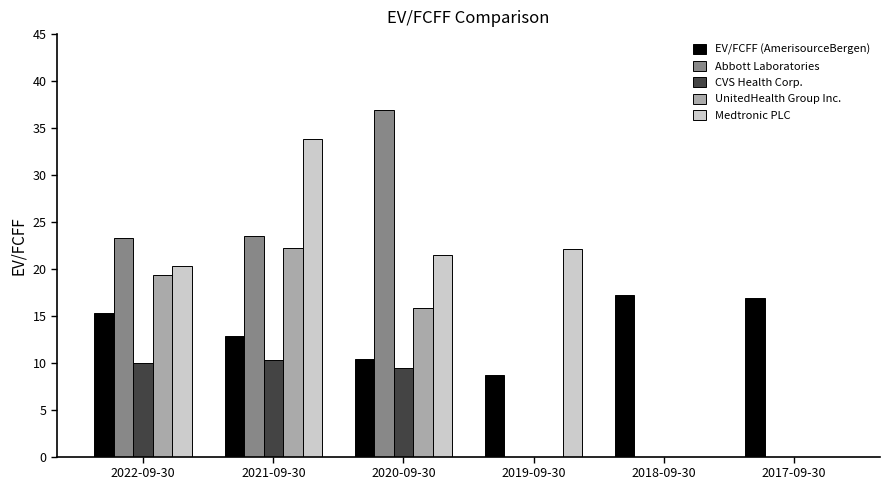

The value of UnitedHealth Group Inc. at 2022-09-30 is 19.3. True or false?

True